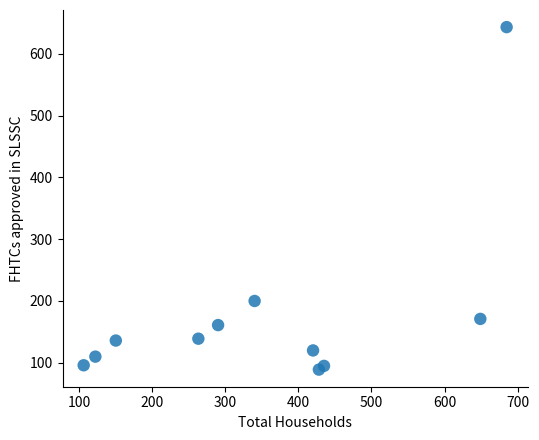

What is the average Y value?

178